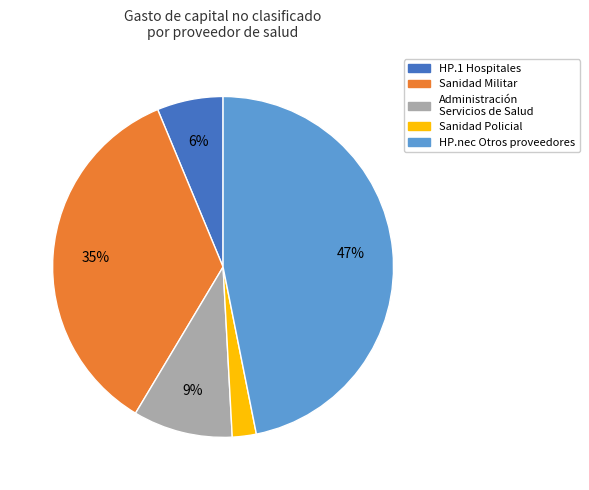

To the nearest percent, what is the average slice percentage?

20%